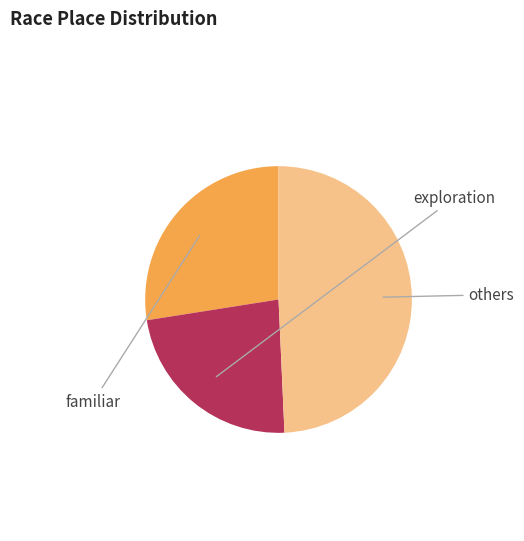

Is there a majority slice in this chart?

No